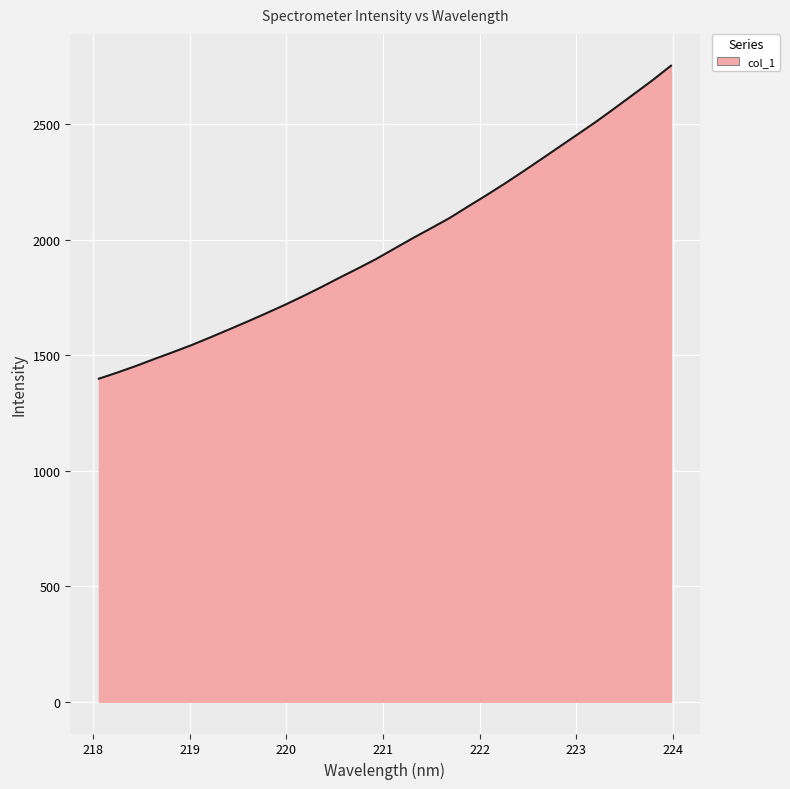

What is the minimum value shown in the chart?

1397.8